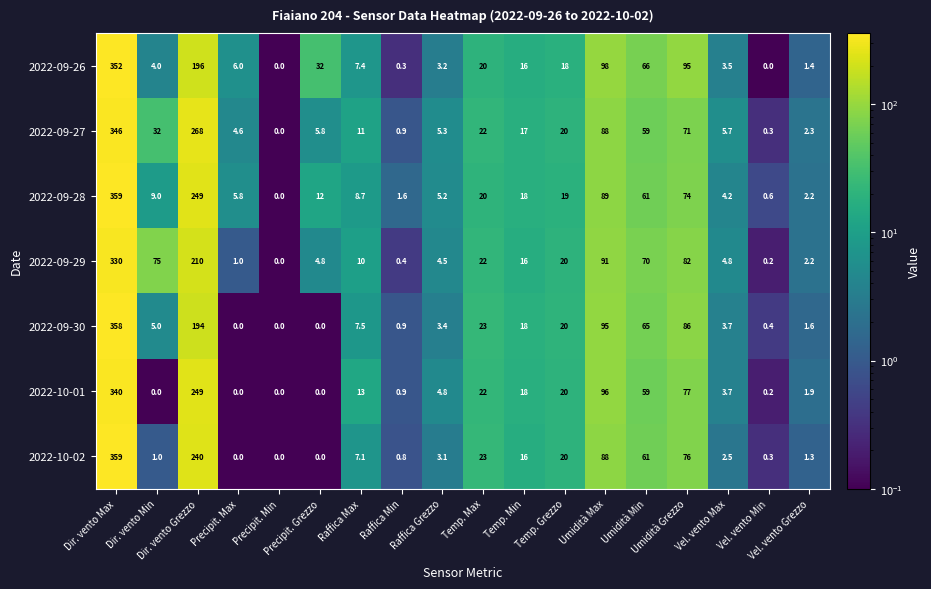

What is the highest value of the 2022-09-26 series?

352.0